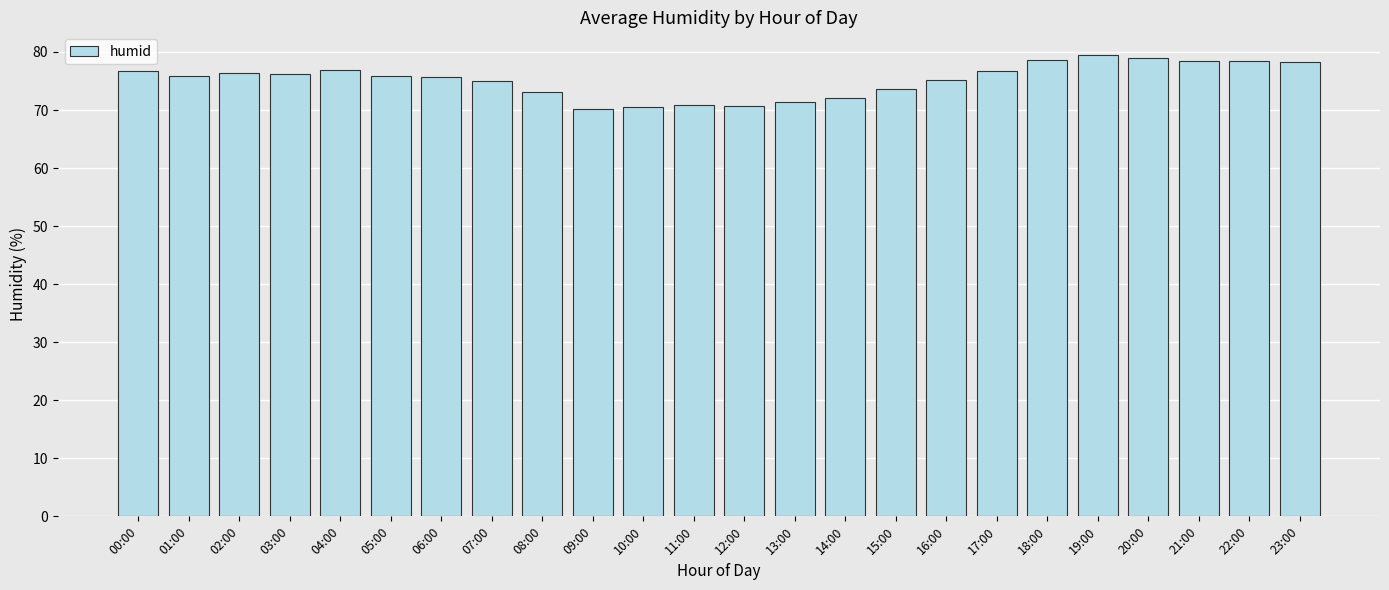

Does the chart contain any negative values?

No